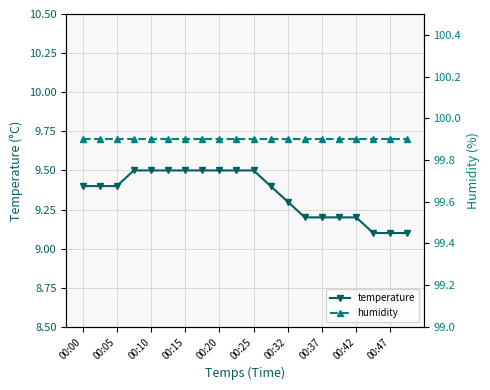

How many temperature values are between 9 and 10?

20